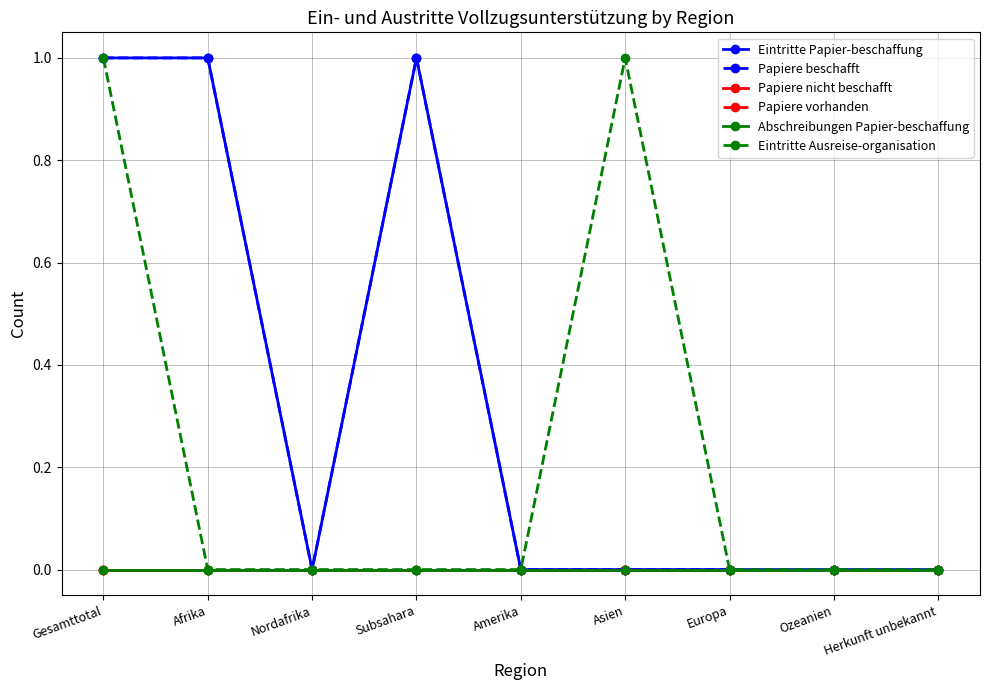

How many lines are shown in the chart?

6